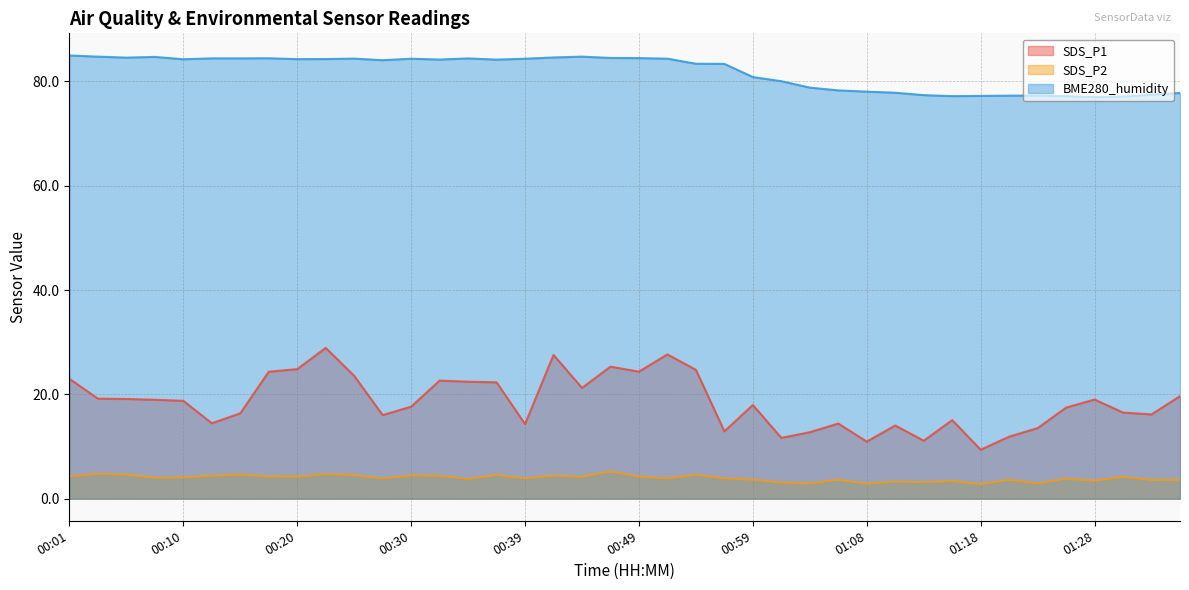

What is the approximate value of BME280_humidity at 00:01?

85.0